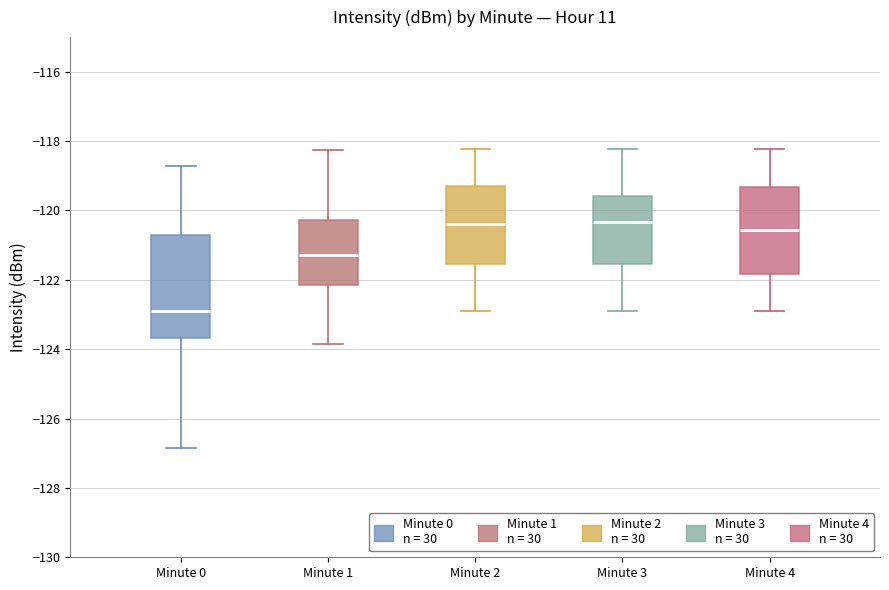

Where is the upper edge of the box for Minute 2 on the y-axis? The values are not printed on the chart, so give them approximately, as read against the axis.

-119.2